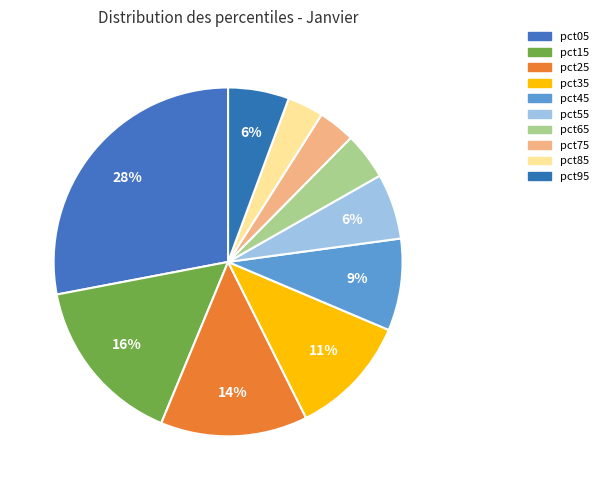

What portion of the pie excludes pct55?

93.9%